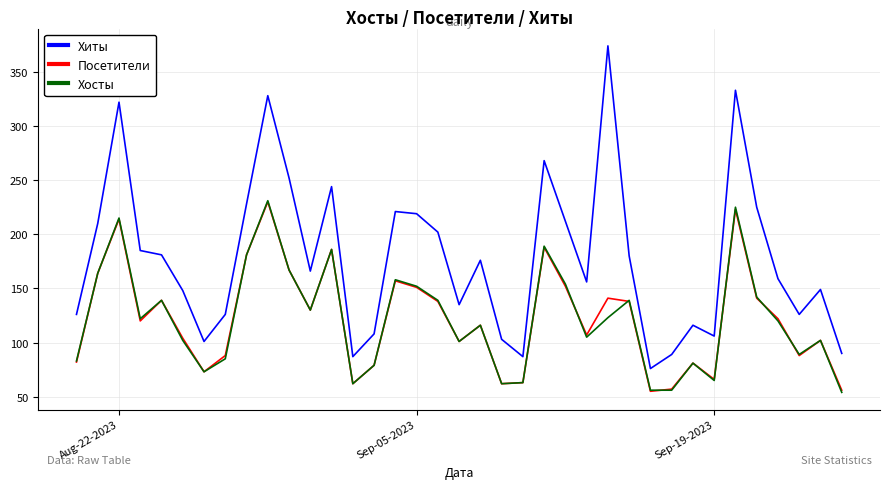

What is the maximum value shown in the chart?

374